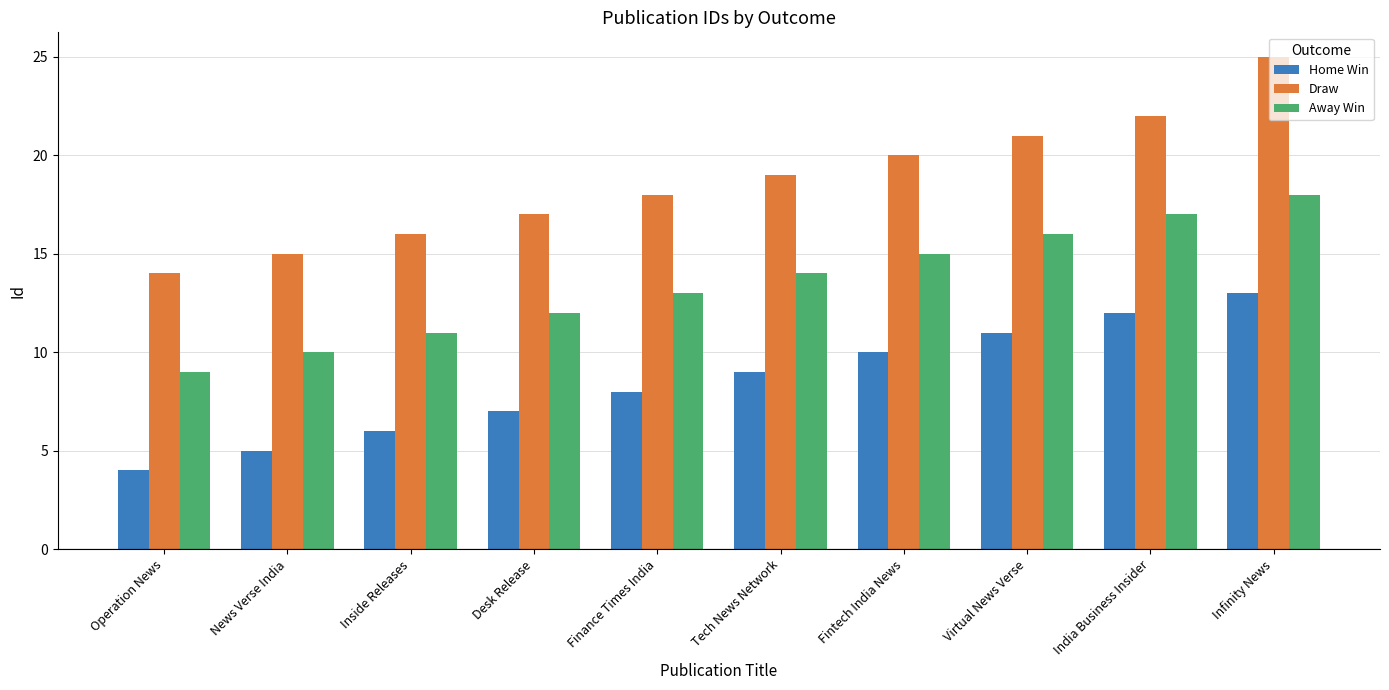

What is the label of the 6th bar from the left?

Tech News Network